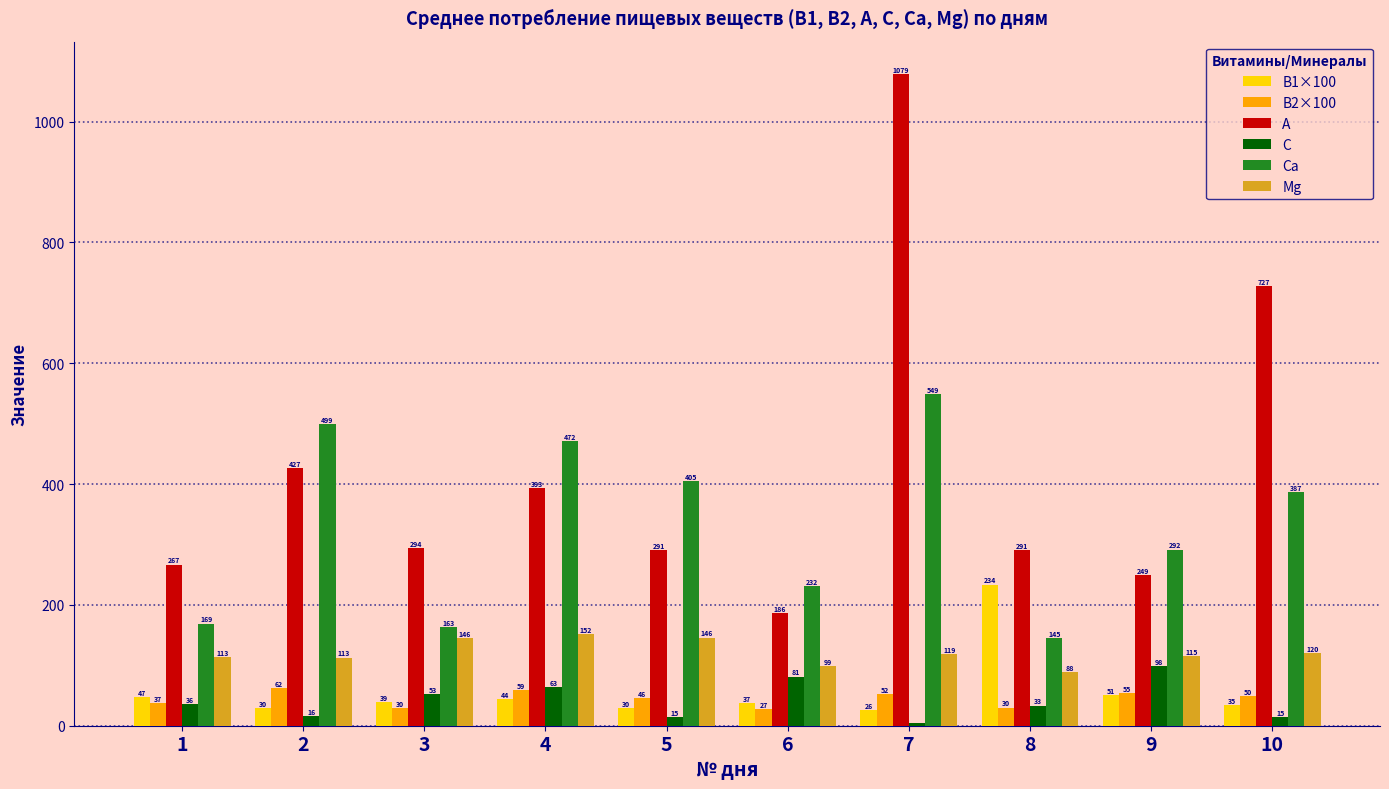

Where is B1×100 nearest to the value 129?

9